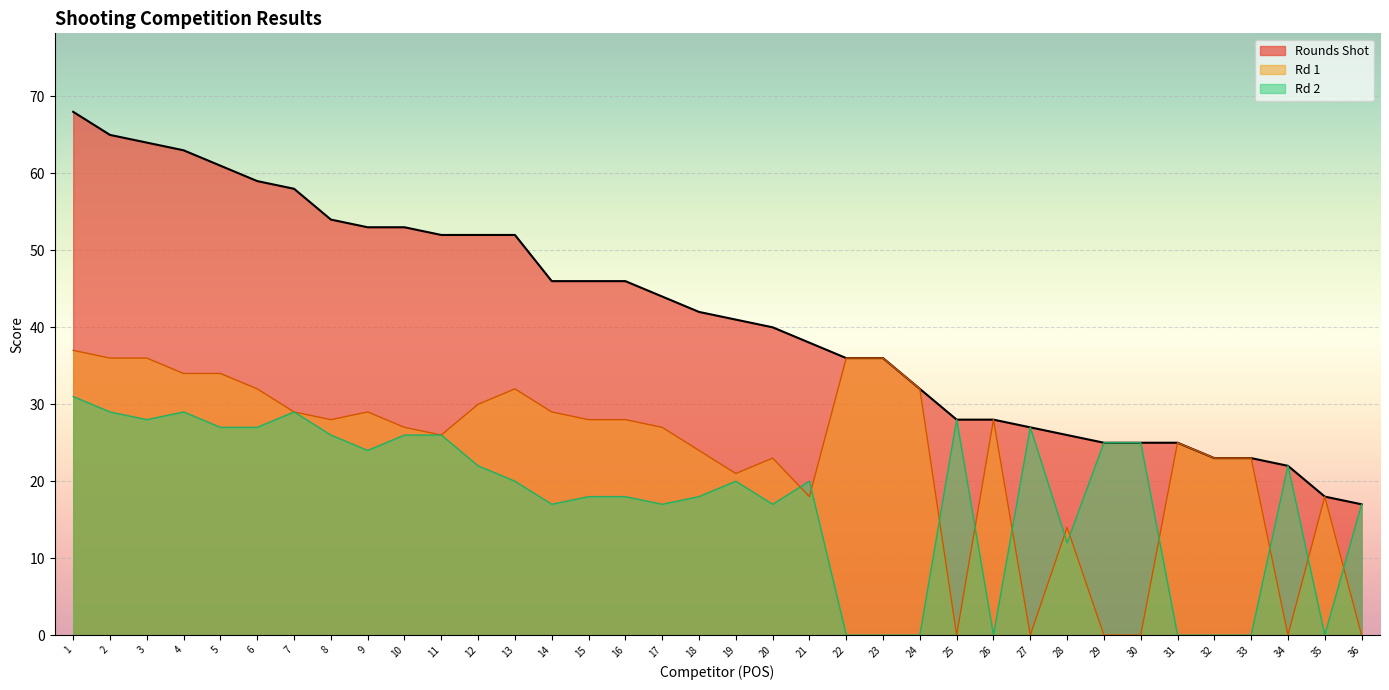

How many values in the Rd 2 series exceed 20?

17